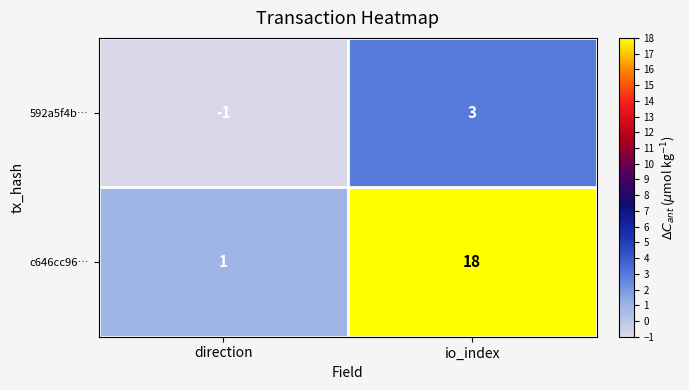

At how many categories does at least one series exceed 14?

1